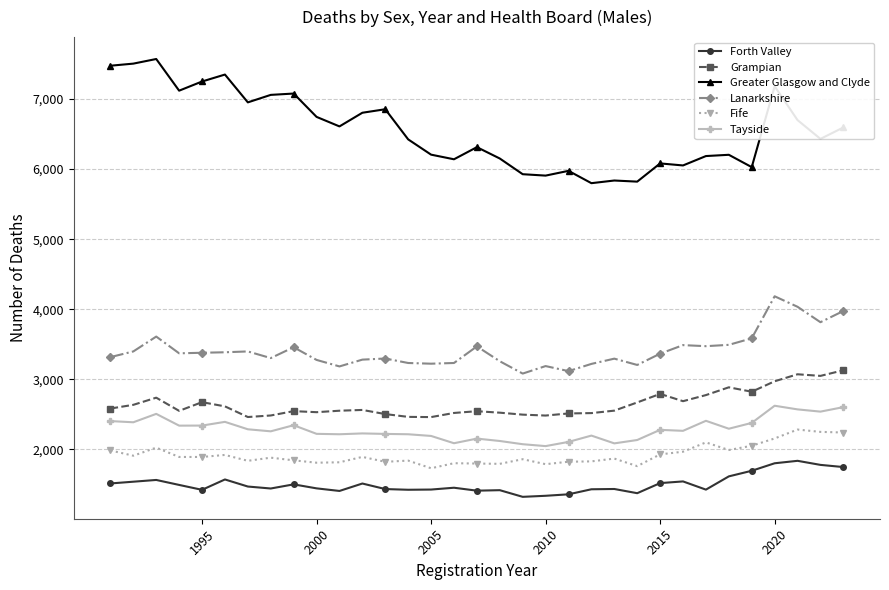

Which series has the widest spread of values?

Greater Glasgow and Clyde